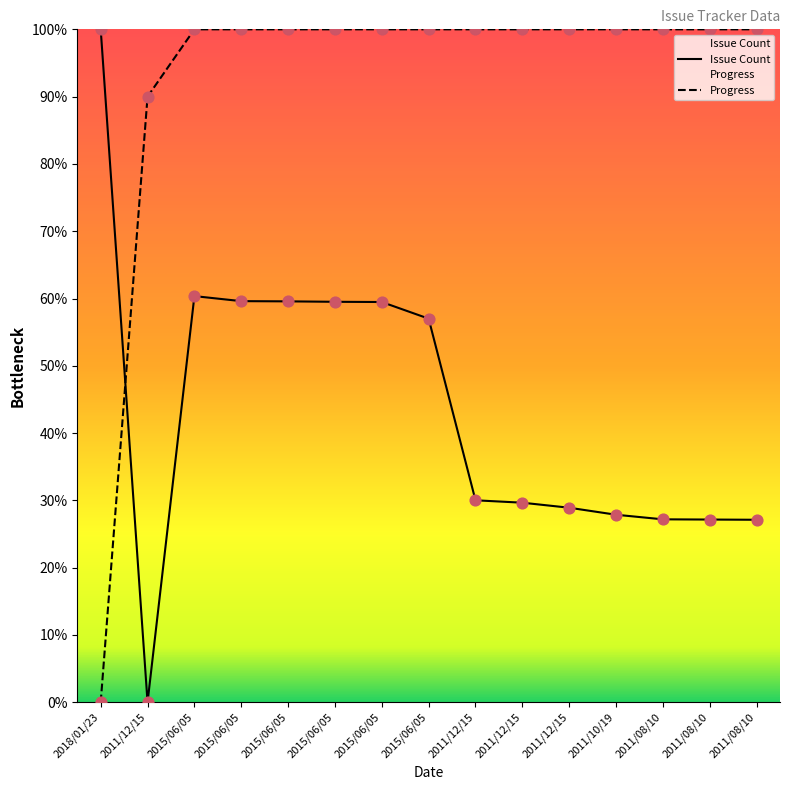

Which series has the largest total across all categories?

Progress